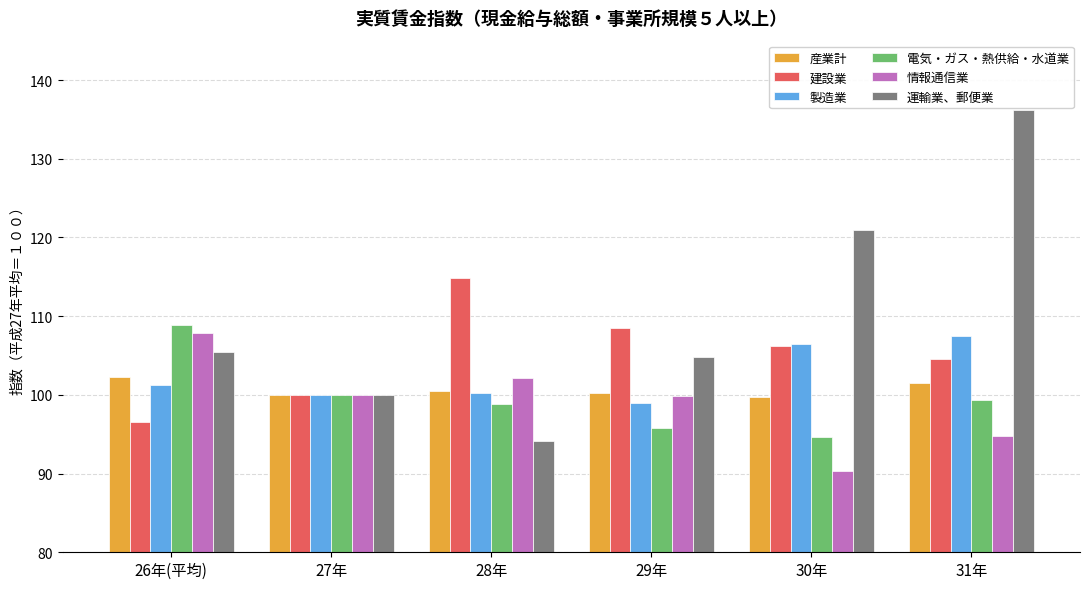

Which series has the largest range (max minus min)?

運輸業、郵便業